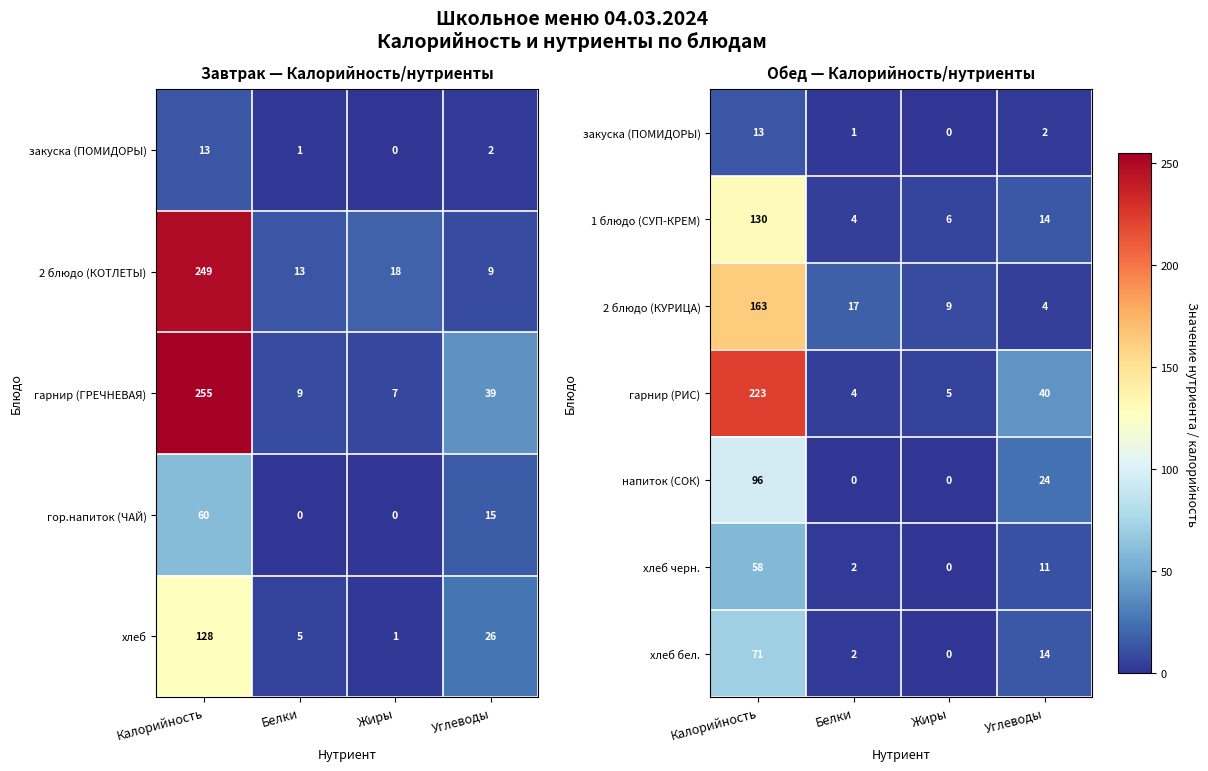

What is the sum of the гарнир (РИС) values at Жиры and Углеводы?

45